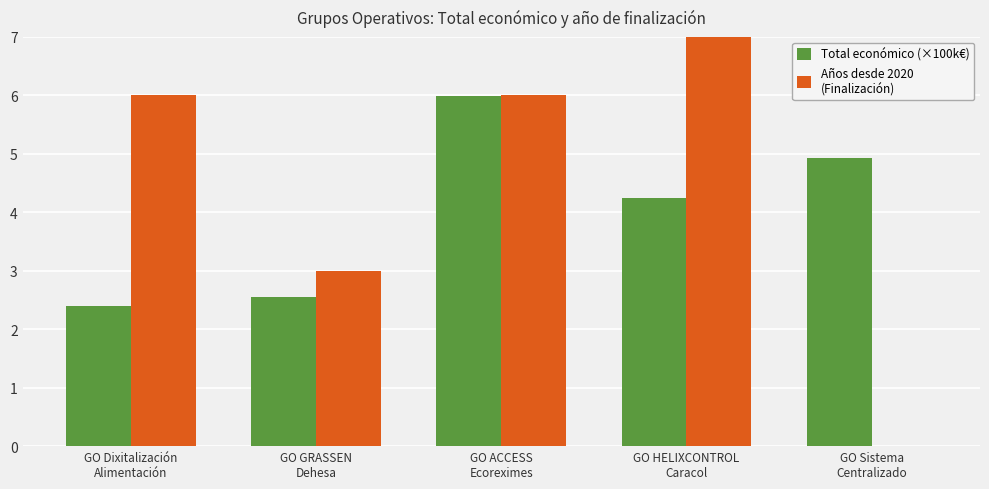

What is the greatest value displayed?

7.0